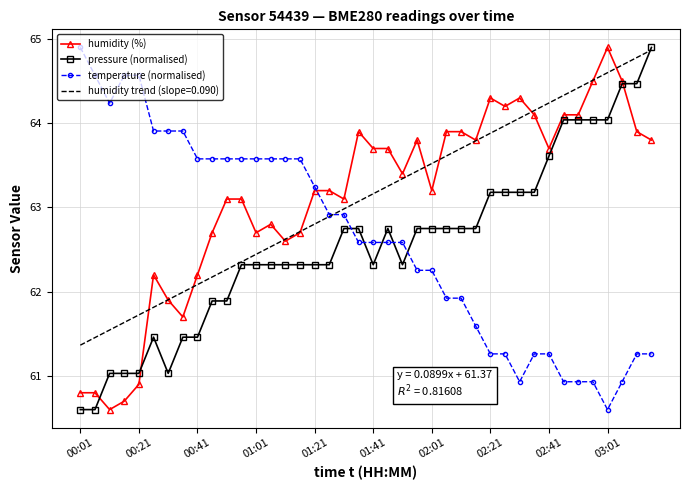

What is the spread (max minus min) of values at 26?

2.0